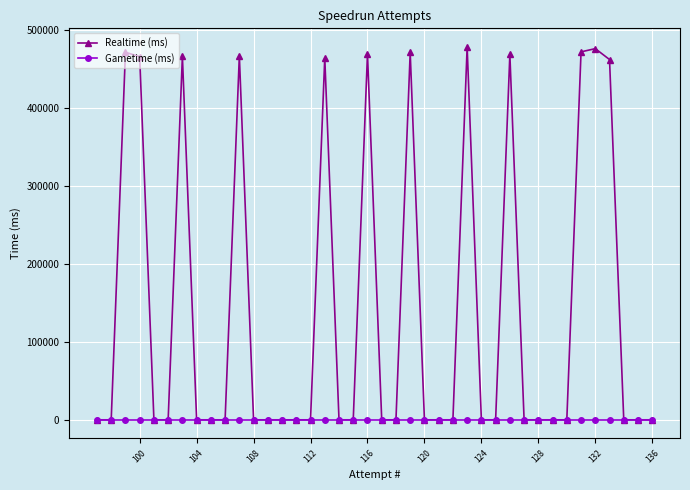

Does the chart display data point markers on the line(s)?

Yes